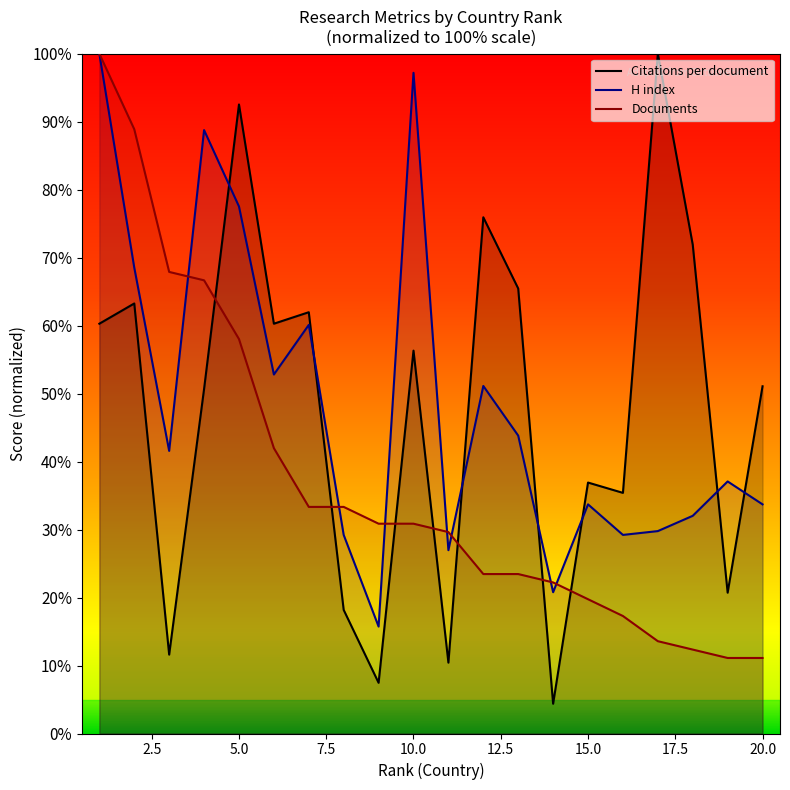

How many distinct data groups are displayed?

3